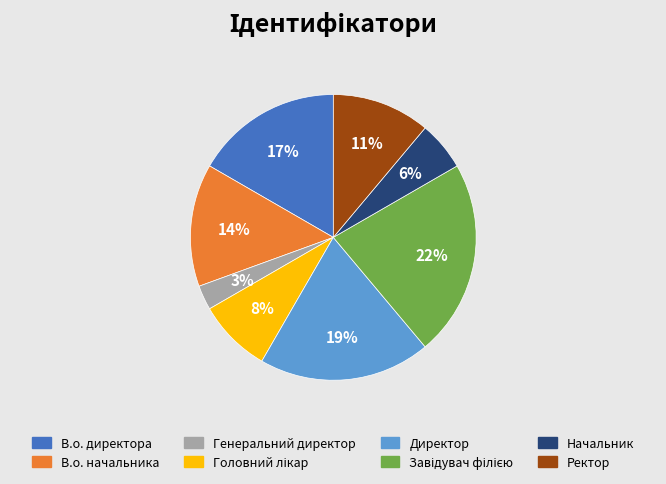

Between Генеральний директор and В.о. начальника, which is larger?

В.о. начальника